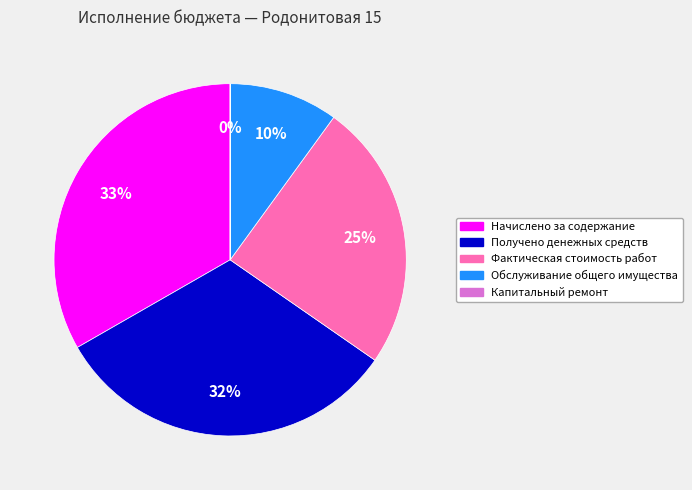

What is the largest slice in the pie chart?

Начислено за содержание